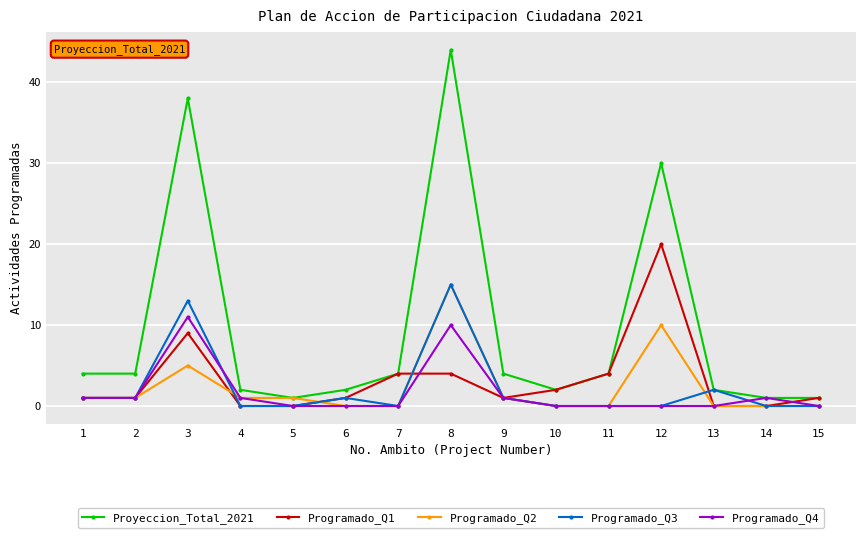

How many categories are shown in the chart?

15